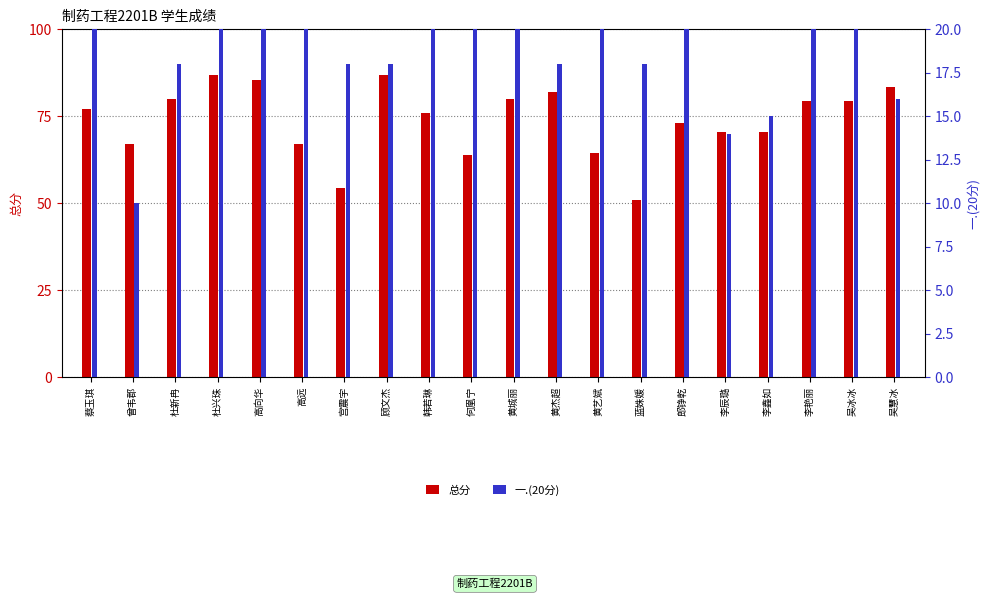

Rank the categories by 总分 value from highest to lowest.

杜兴珠, 顾文杰, 高向华, 吴慧冰, 黄杰超, 杜新冉, 黄城丽, 李艳丽, 吴冰冰, 蔡玉琪, 韩若琳, 郎铮乾, 李辰璐, 李鑫如, 曾韦郡, 高远, 黄艺斌, 何凰宁, 宫震宇, 蓝姝媛